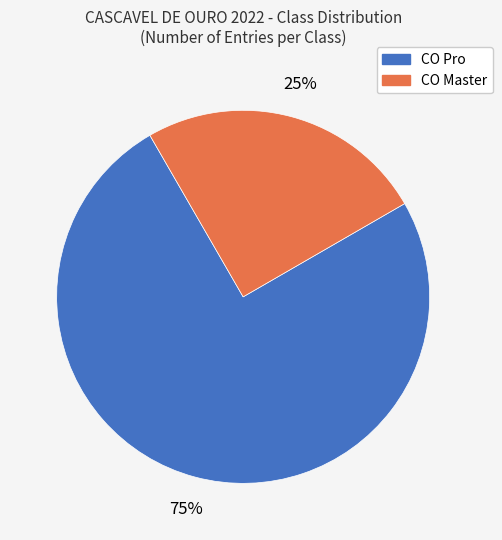

Rank the categories by value from highest to lowest.

CO Pro, CO Master